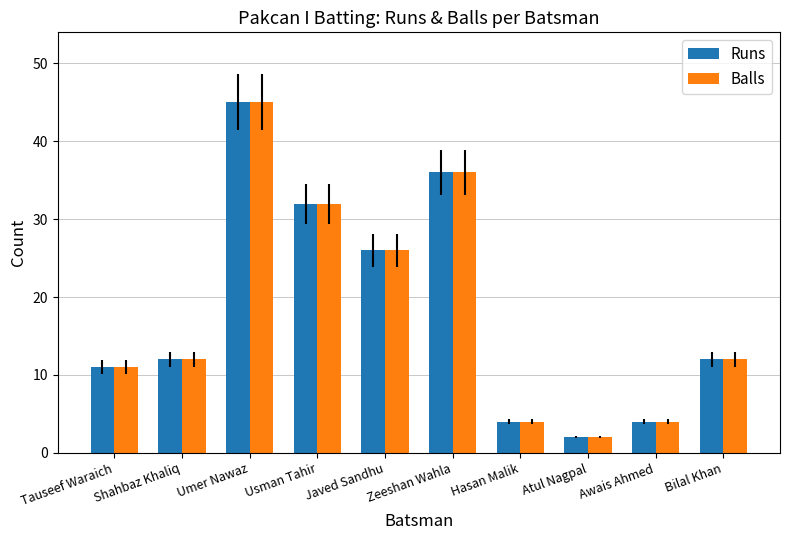

What is the total value across all series at Javed Sandhu?

52